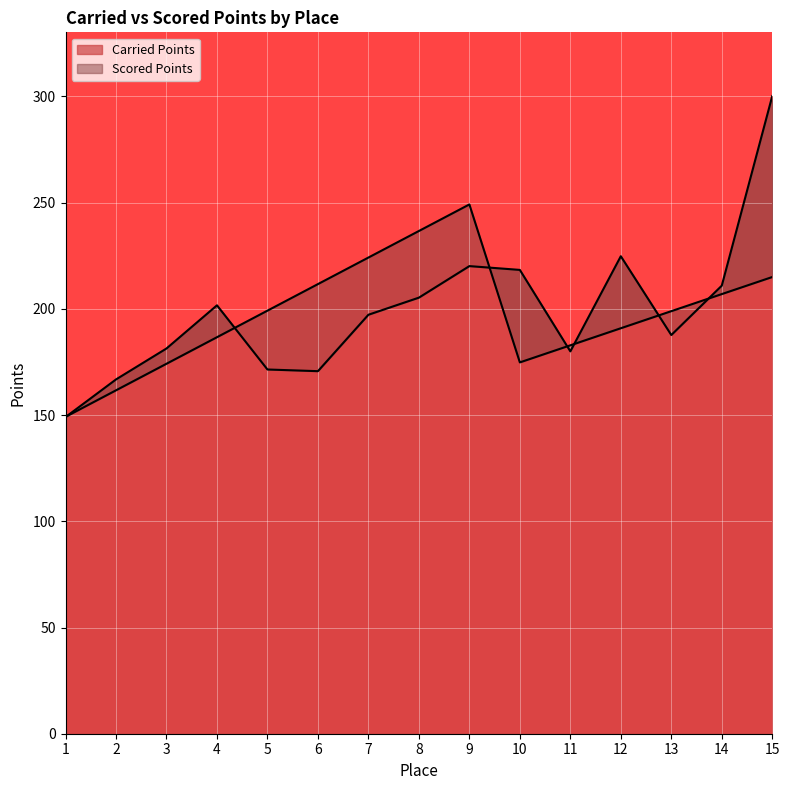

Reading right to left, list all the values displayed in this chart.

Carried Points: 300.2	210.9	187.7	224.8	180.0	218.3	220.1	205.3	197.2	170.7	171.5	201.7	181.3	166.8	149.1
Scored Points: 215.0	207.0	198.9	190.9	182.8	174.8	249.2	236.7	224.2	211.7	199.2	186.7	174.2	161.7	149.2